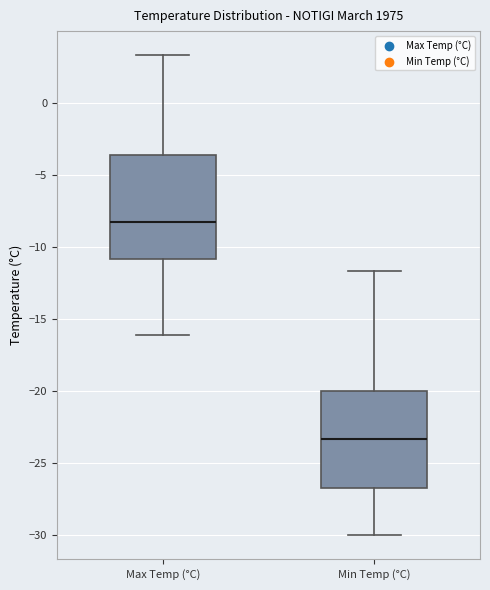

Which box has the highest median line?

Max Temp (°C)